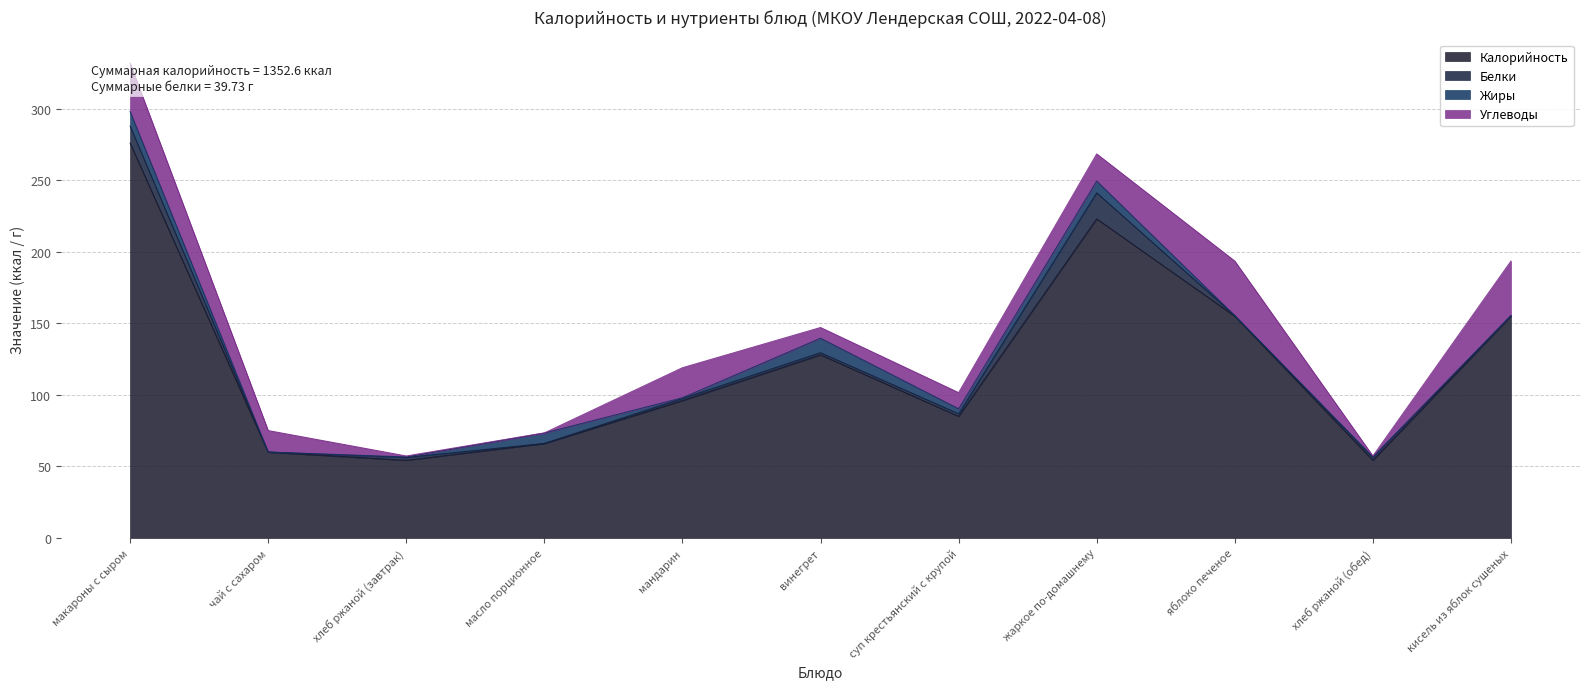

Between чай с сахаром and суп крестьянский с крупой, which series saw the biggest shift?

Калорийность